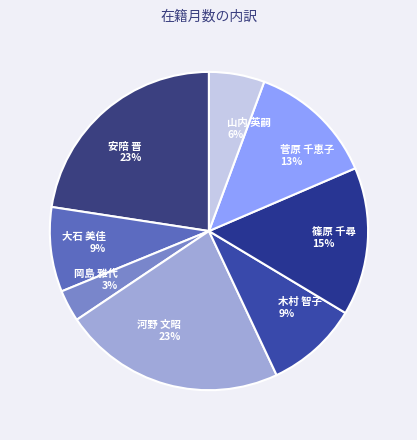

How many slices are in this pie chart?

8